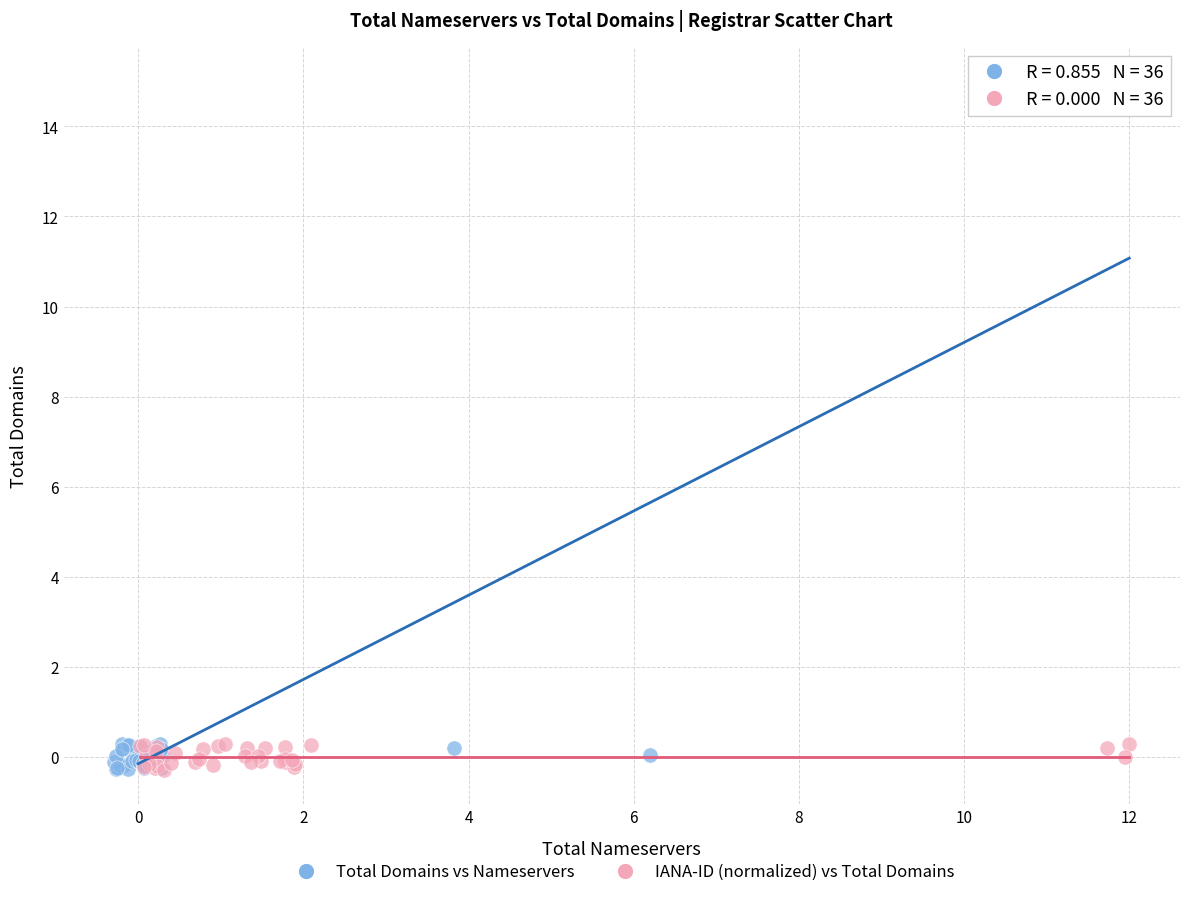

Which series reaches the maximum Y coordinate?

Total Domains vs Nameservers